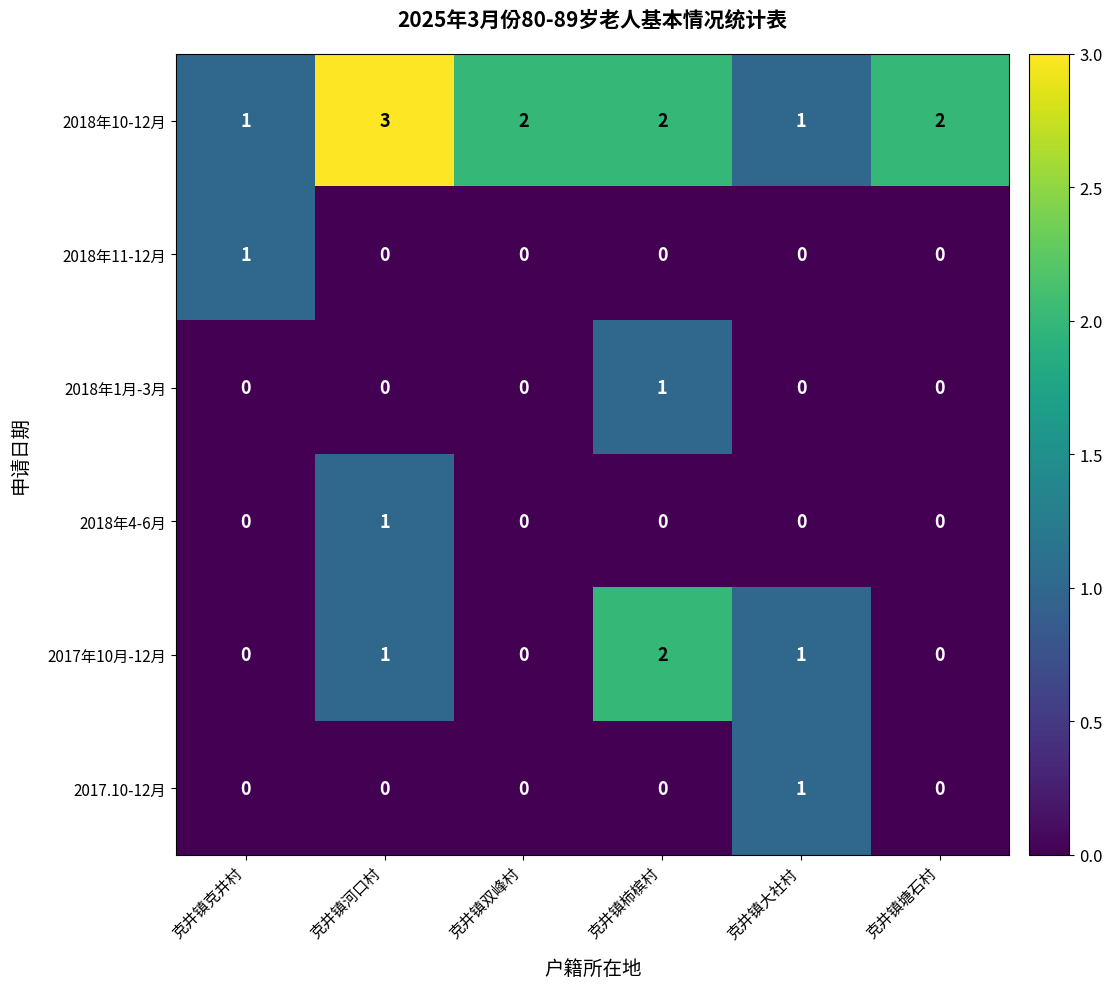

What is the total value across all series at 克井镇大社村?

3